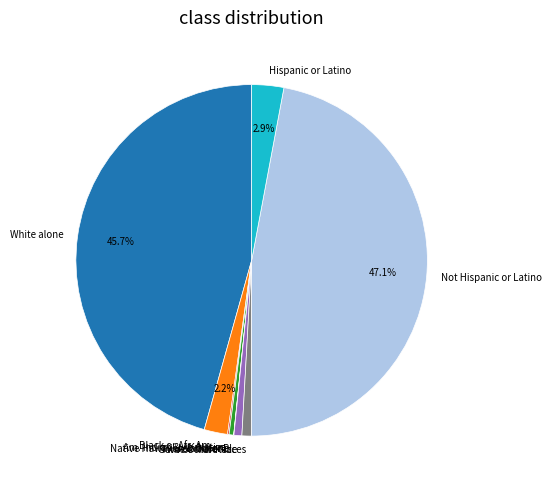

Does any single category account for the majority?

No